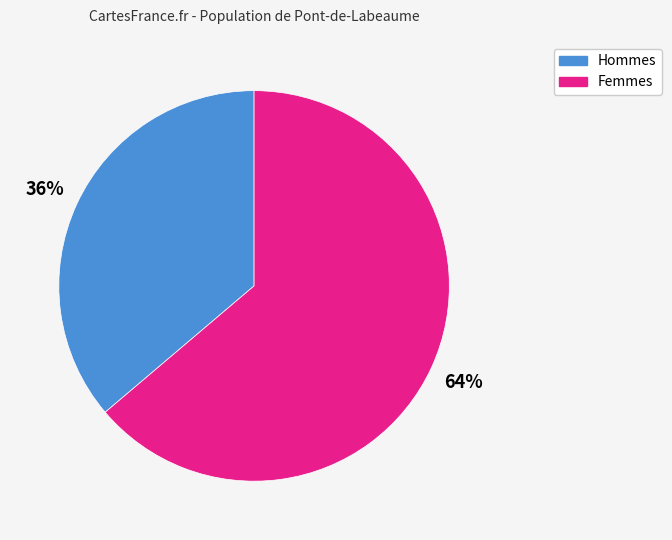

Combined, do Femmes and Hommes account for over 50%?

Yes